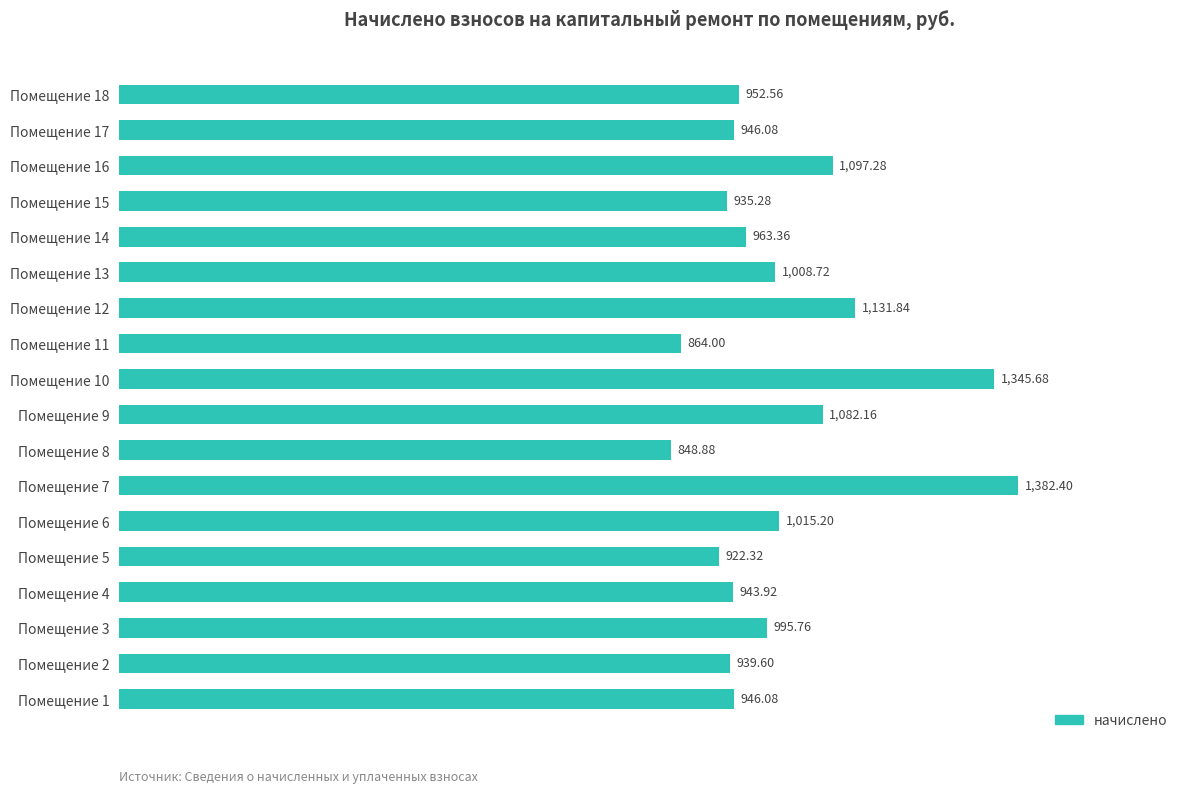

What is the sum of the values at Помещение 17 and Помещение 9?

2028.2